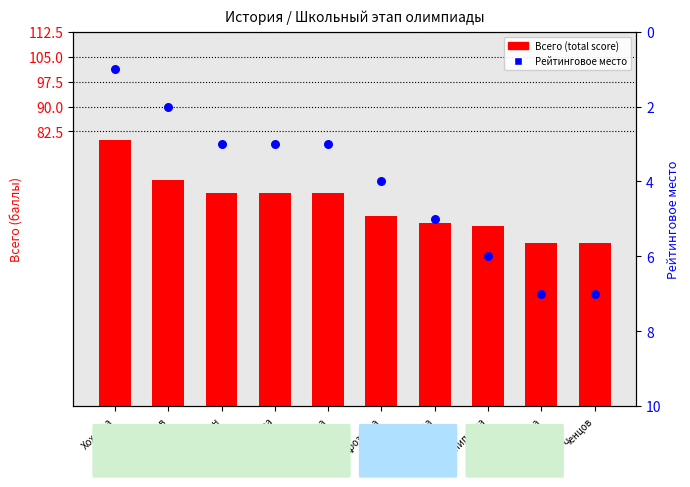

At which category is the sum across all series the highest?

Хохлова